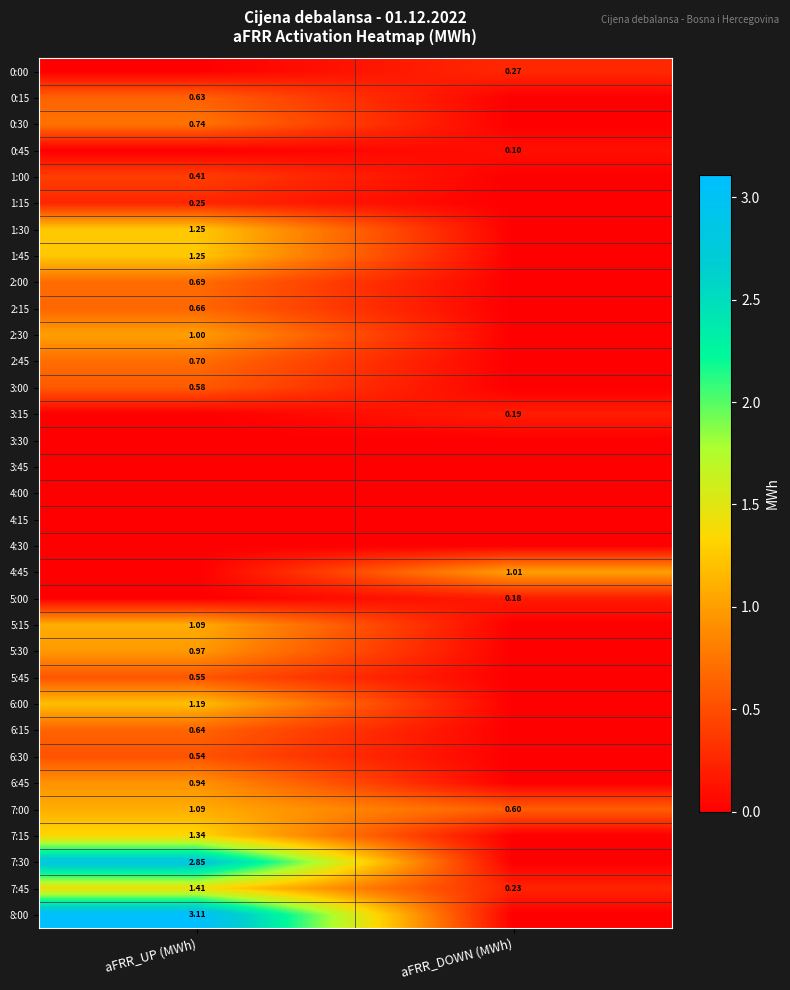

List the labels in order of 7:45 value, smallest first.

aFRR_DOWN (MWh), aFRR_UP (MWh)